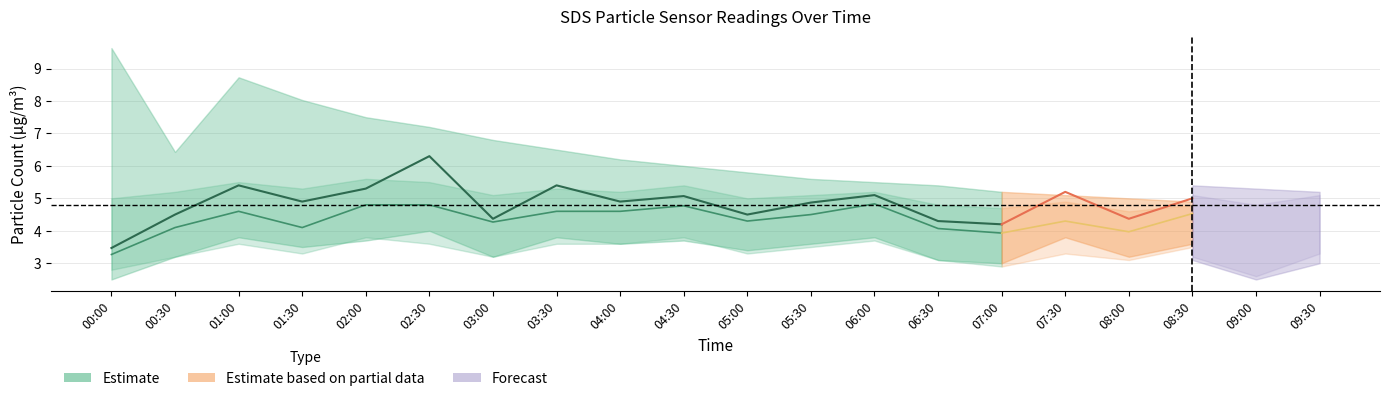

The SDS_P1 series shows 4.9 at 04:00. True or false?

True